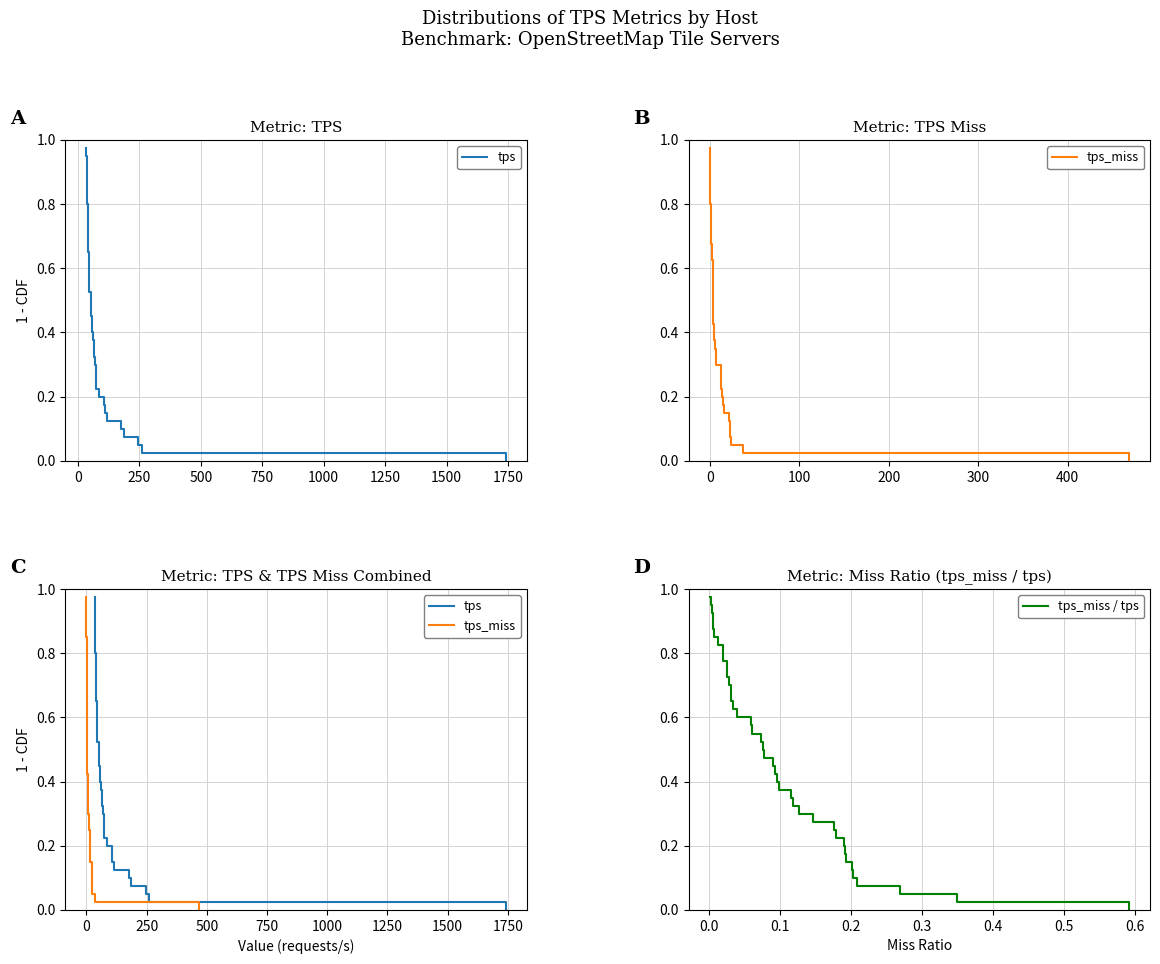

True or false: tps_miss / tps has more than 2 points higher than both neighbors.

False